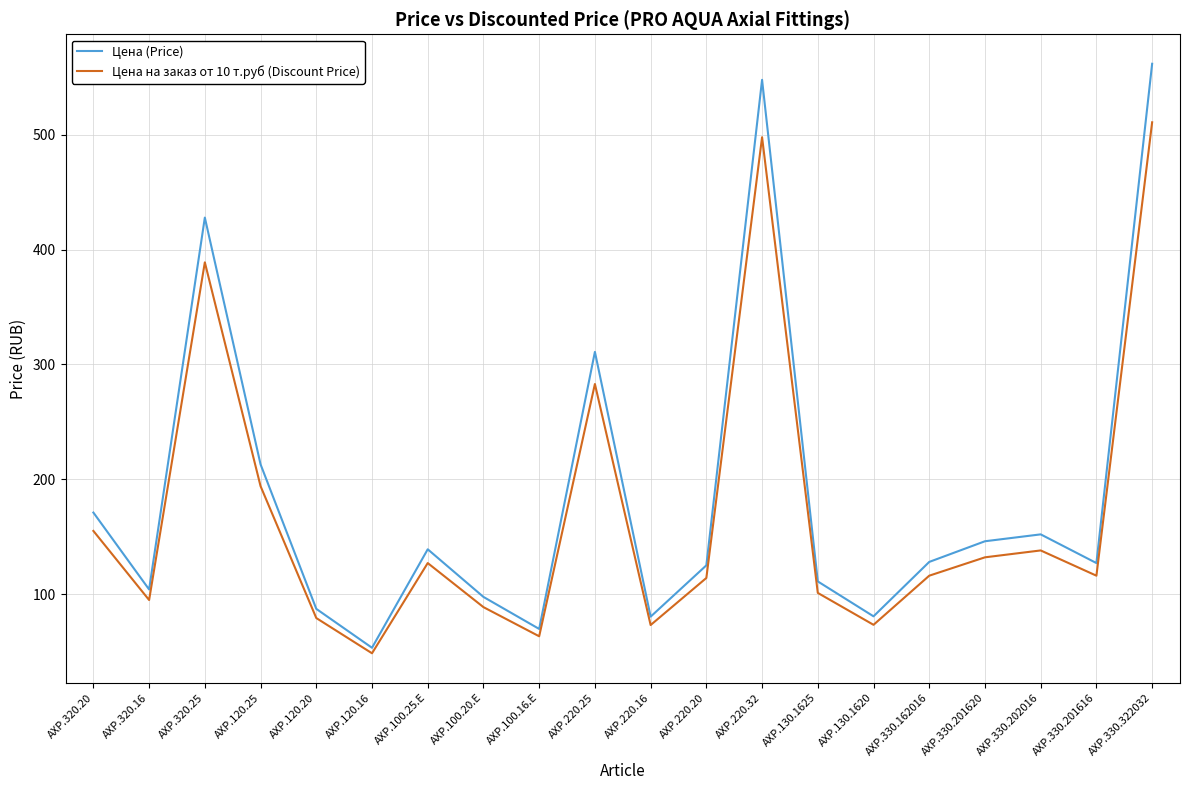

True or false: Цена (Price) and Цена на заказ от 10 т.руб (Discount Price) intersect in this chart.

False